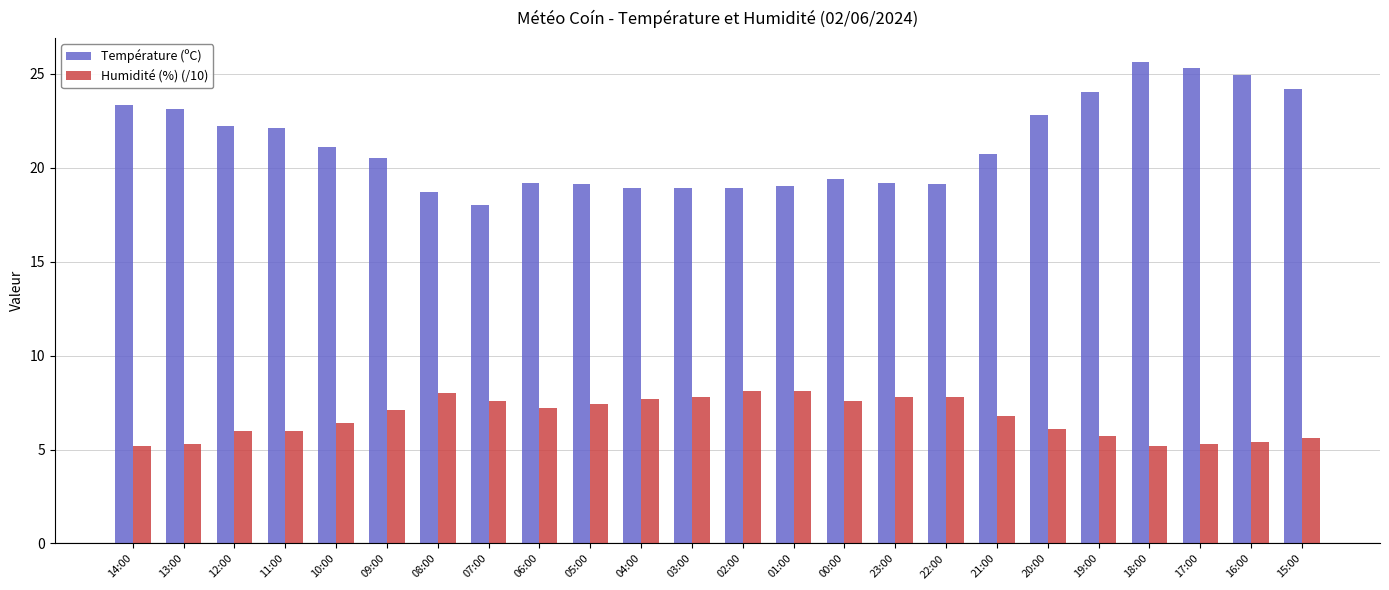

The value of Température (ºC) at 07:00 is 18.0. True or false?

True